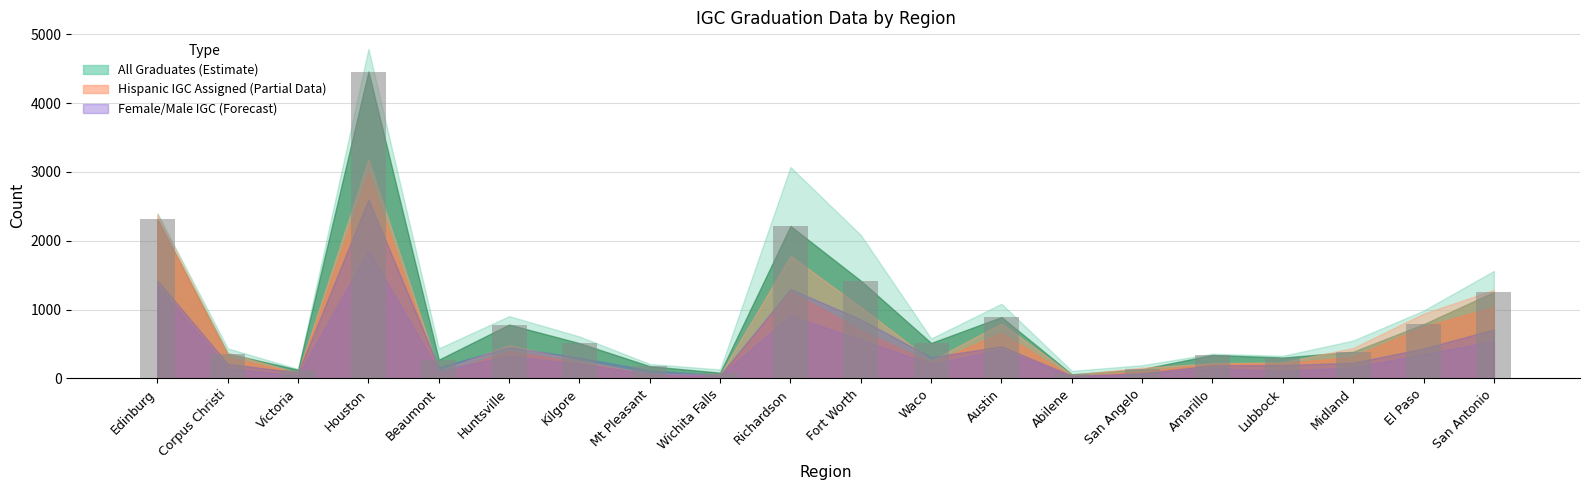

What is the sum of all values?

17391